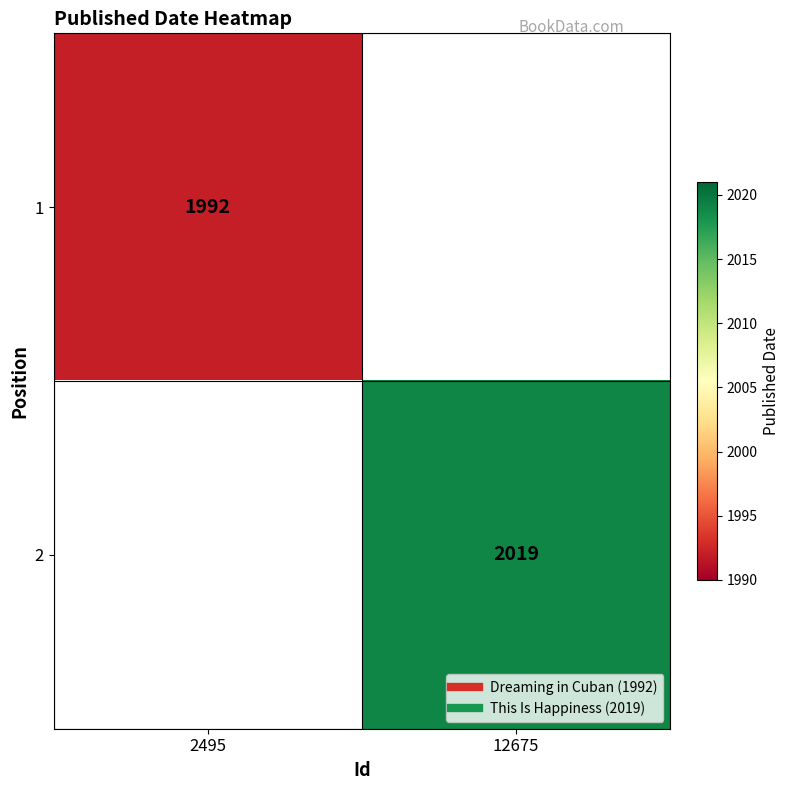

Which category has the lowest value in the 2 series?

2495